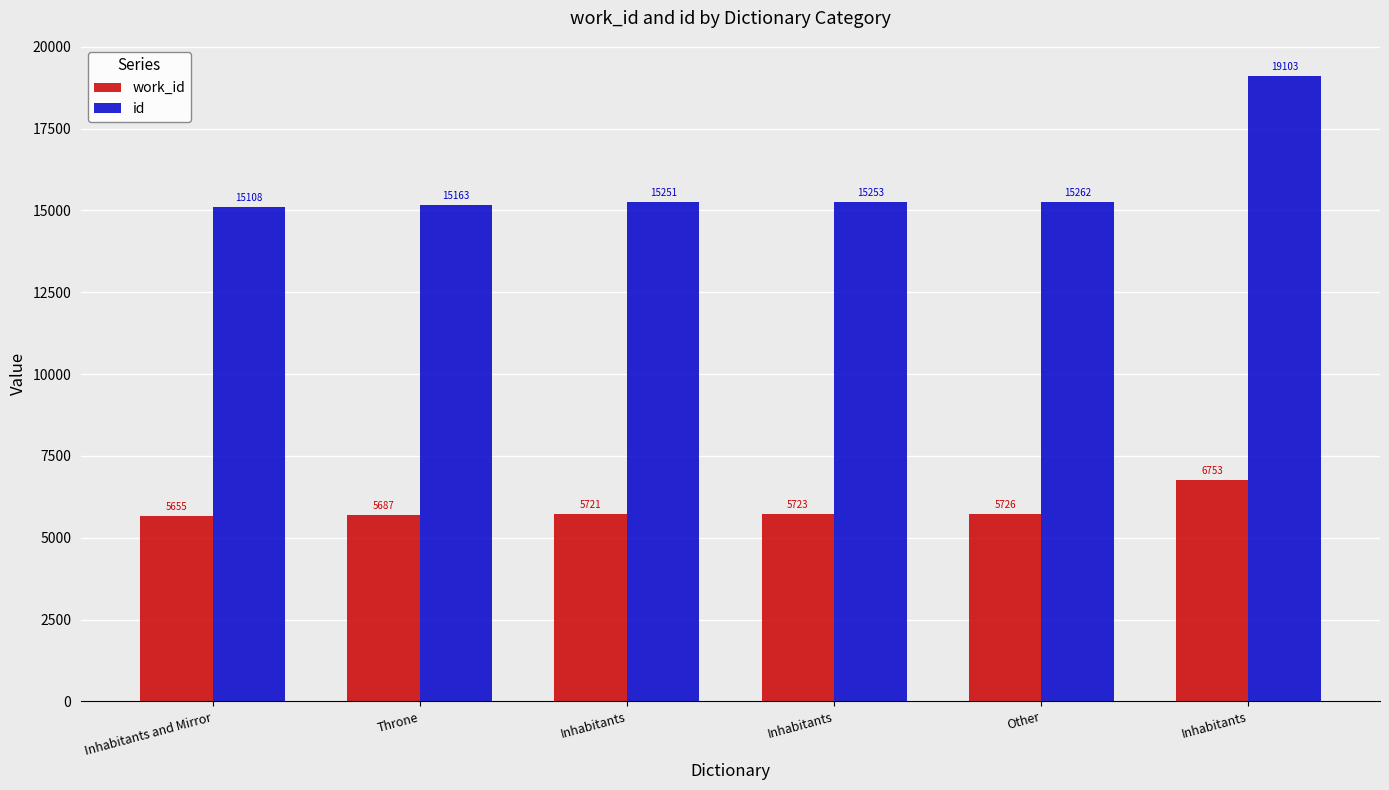

What is the difference between the maximum and minimum values in the work_id series?

1098